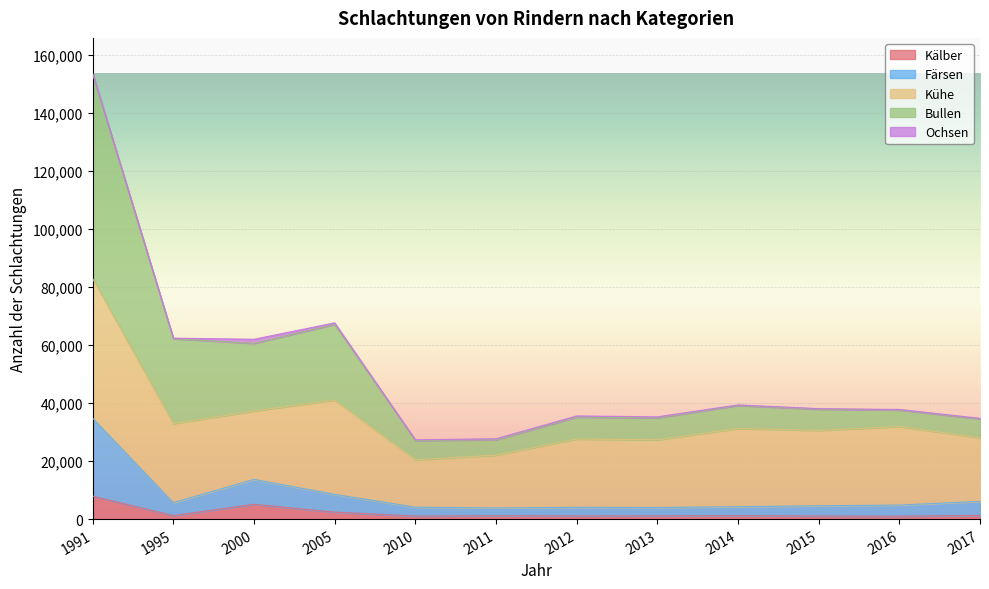

The value of Bullen at 2016 is 65272. True or false?

False